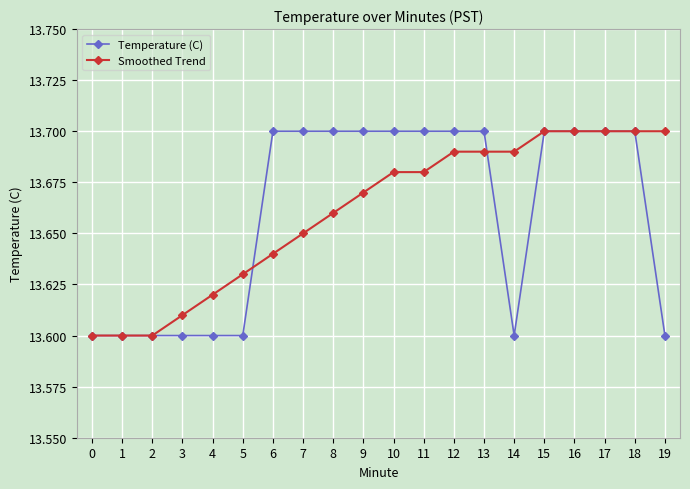

Between 10 and 17, which series saw the biggest shift?

Smoothed Trend